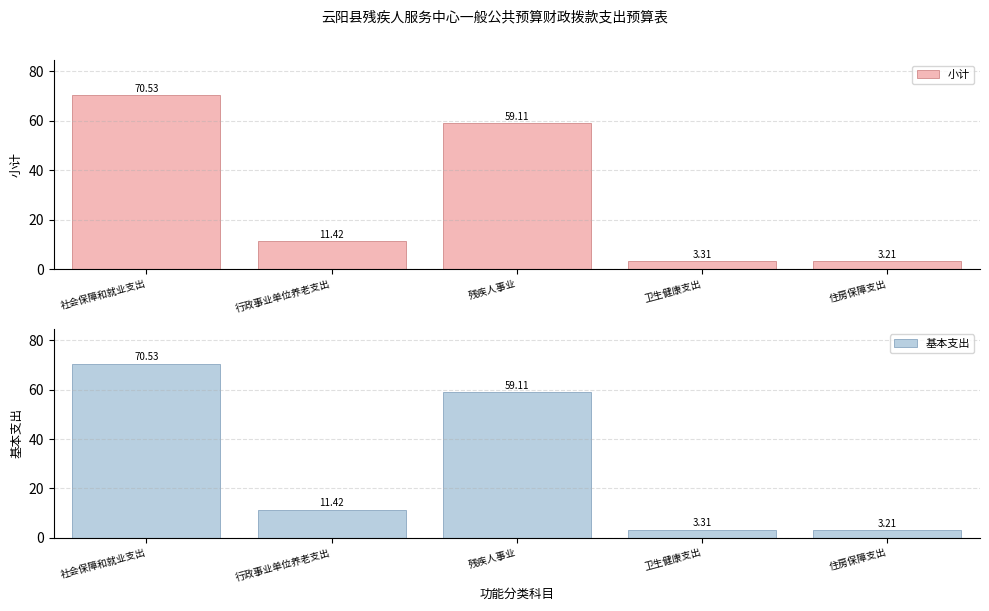

Reading left to right, extract all data points from this chart.

小计: 70.5	11.4	59.1	3.3	3.2
基本支出: 70.5	11.4	59.1	3.3	3.2